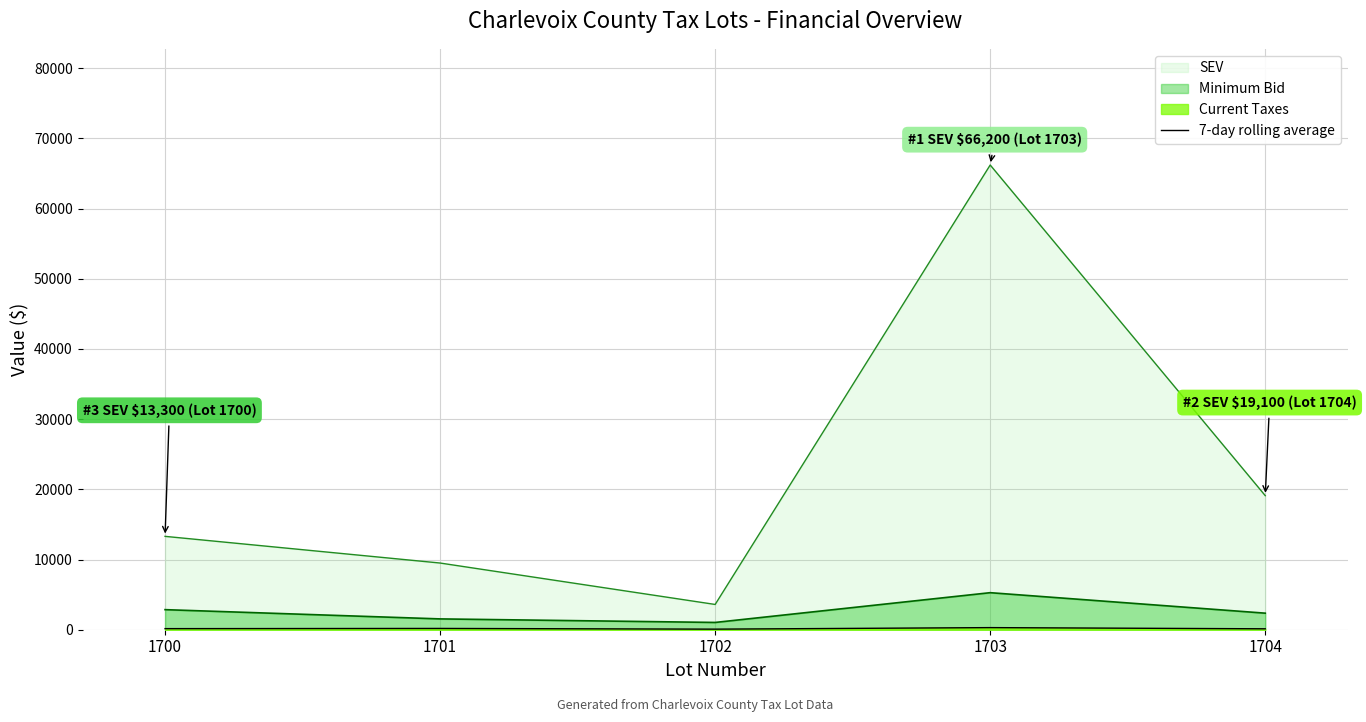

The value at 1704 is 130.9. True or false?

True